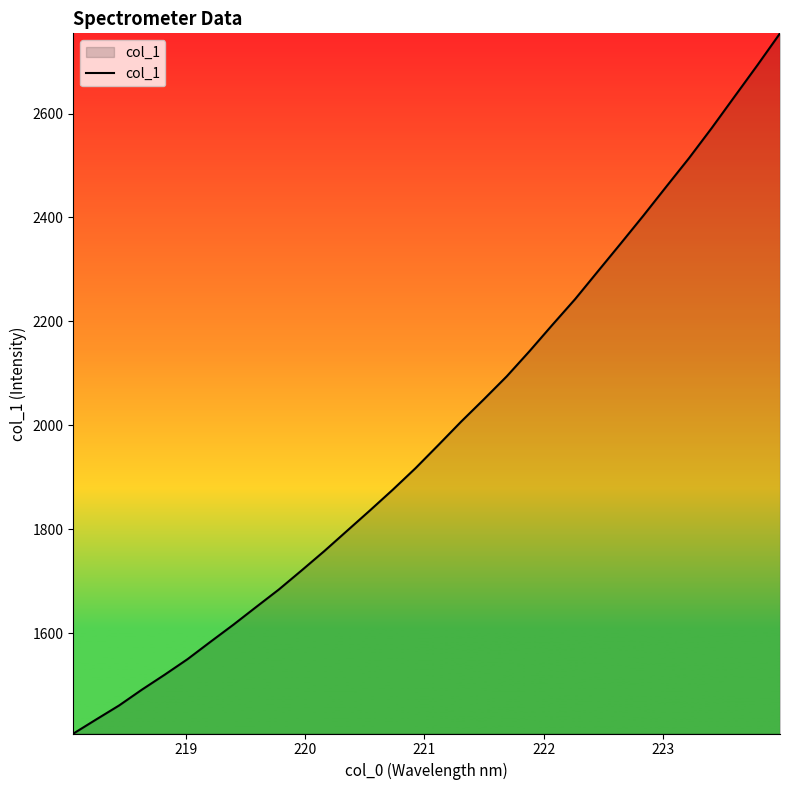

What is the greatest value displayed?

2754.2